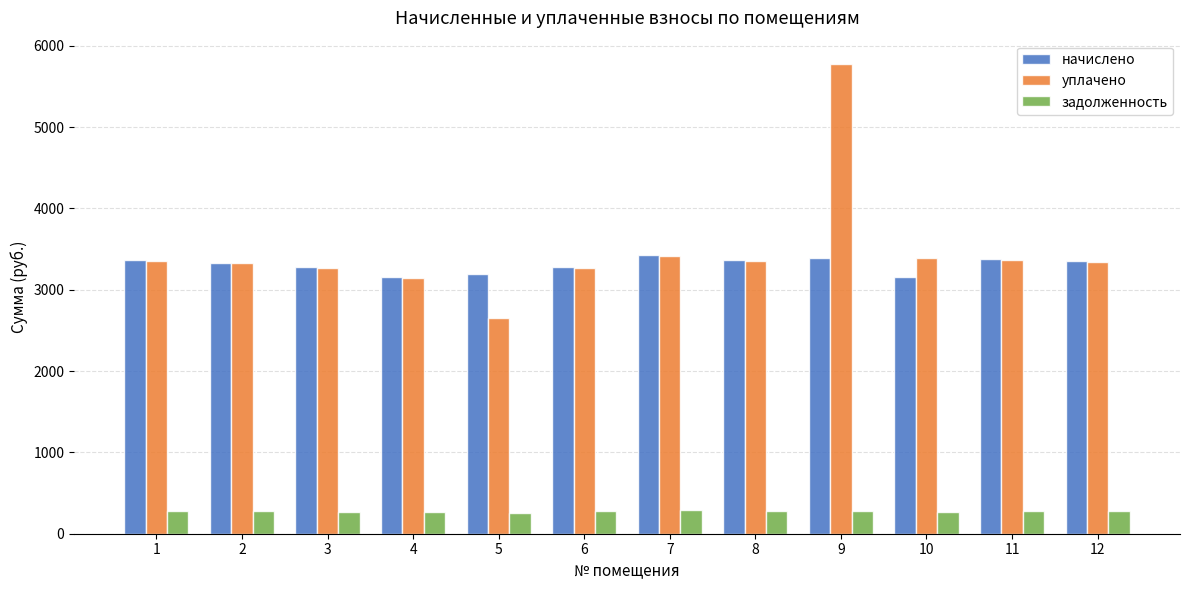

Which series has the largest total across all categories?

уплачено